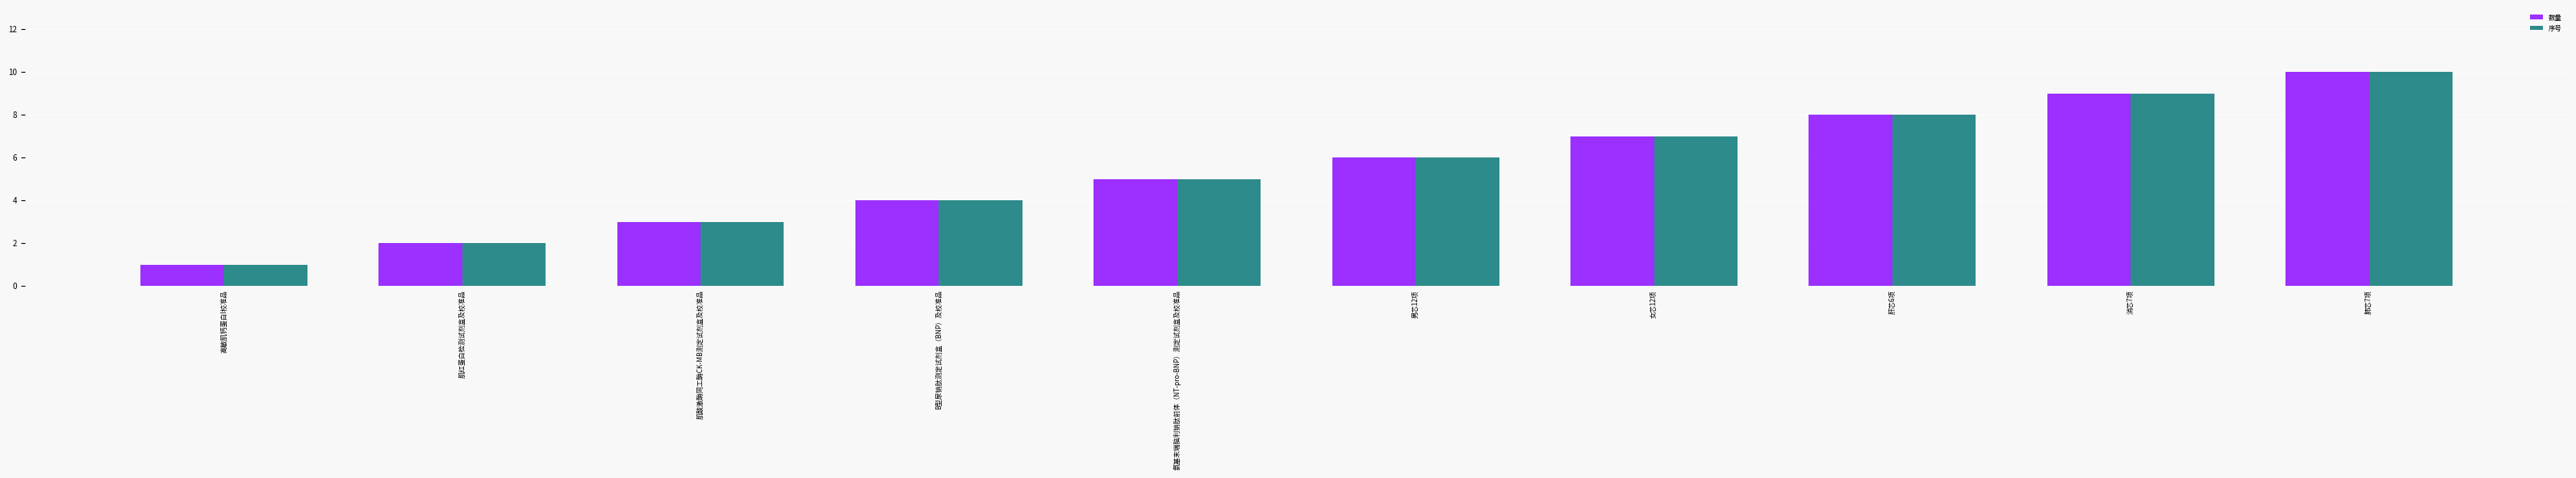

What is the label of the 7th bar from the left?

女芯12项